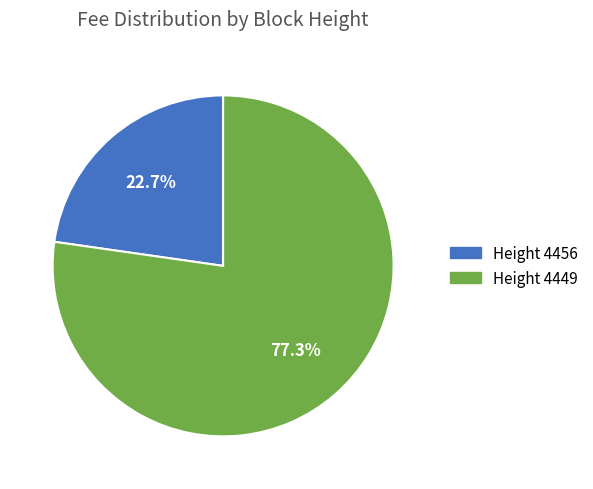

How many slices are in this pie chart?

2